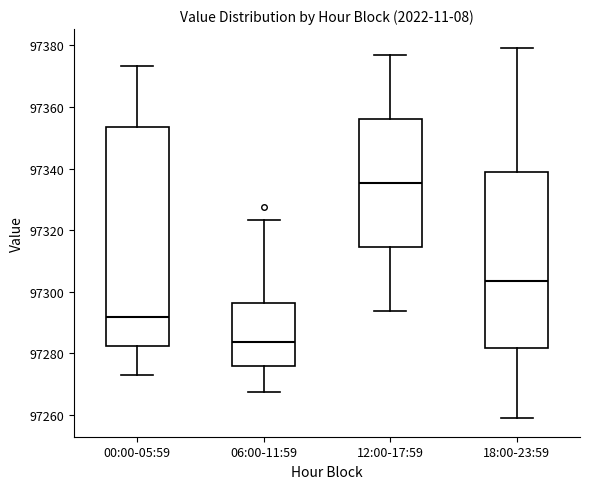

Reading left to right, read every box against the y-axis: the position of its median line, the range the box covers, and the ends of its whiskers. The values are not printed on the chart, so give them approximately, as read against the axis.

00:00-05:59: median 97292, box 97282 to 97354, whiskers 97272 to 97374
06:00-11:59: median 97284, box 97276 to 97296, whiskers 97268 to 97324
12:00-17:59: median 97336, box 97314 to 97356, whiskers 97294 to 97376
18:00-23:59: median 97304, box 97282 to 97338, whiskers 97260 to 97380